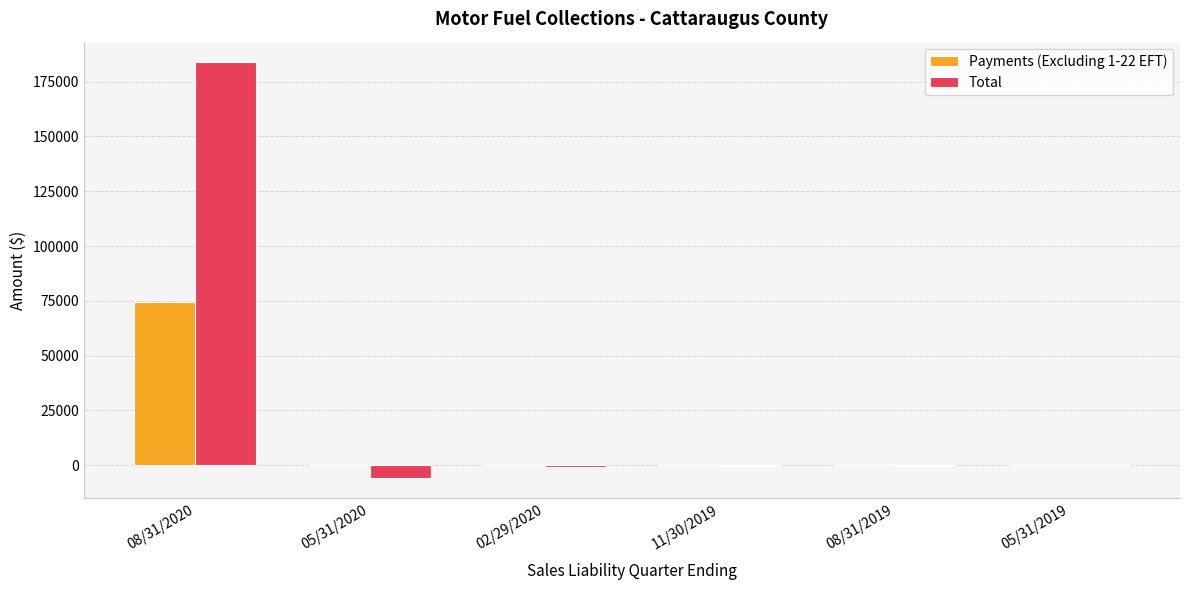

The value of Payments (Excluding 1-22 EFT) at 08/31/2019 is 0.0. True or false?

True